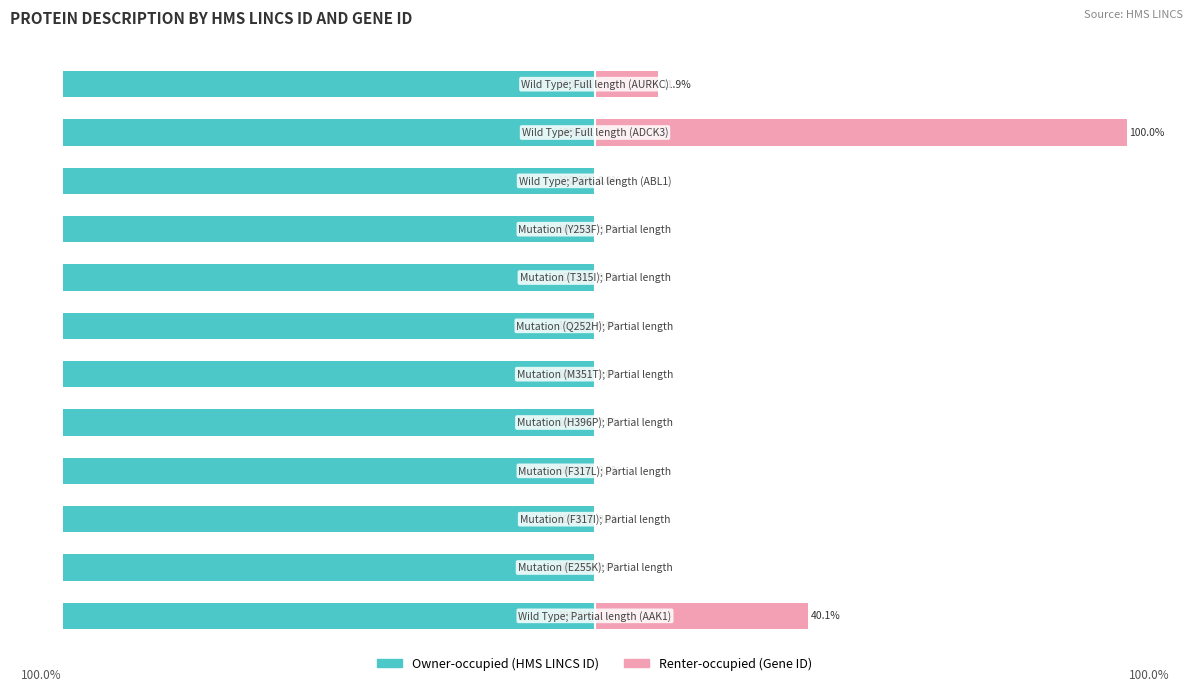

Reading left to right, transcribe all the data shown in this chart.

Owner-occupied: -100.0	-100.0	-100.0	-100.0	-100.0	-100.0	-100.0	-100.0	-100.0	-100.0	-100.0	-100.0
Renter-occupied: 40.1	0.0	0.0	0.0	0.0	0.0	0.0	0.0	0.0	0.0	100.0	11.9